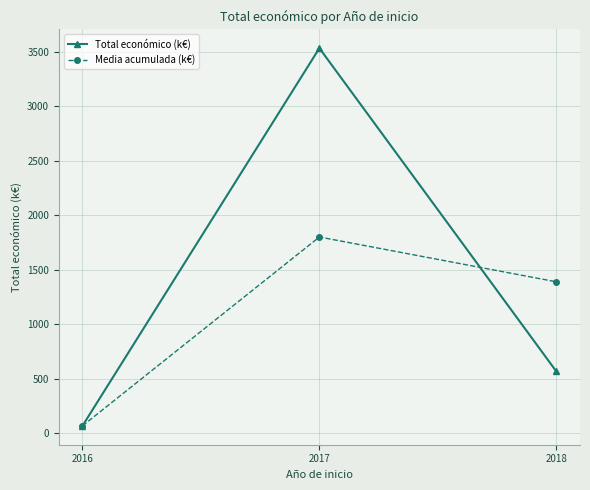

What is the approximate value of Media acumulada (k€) at 2017?

1799.7